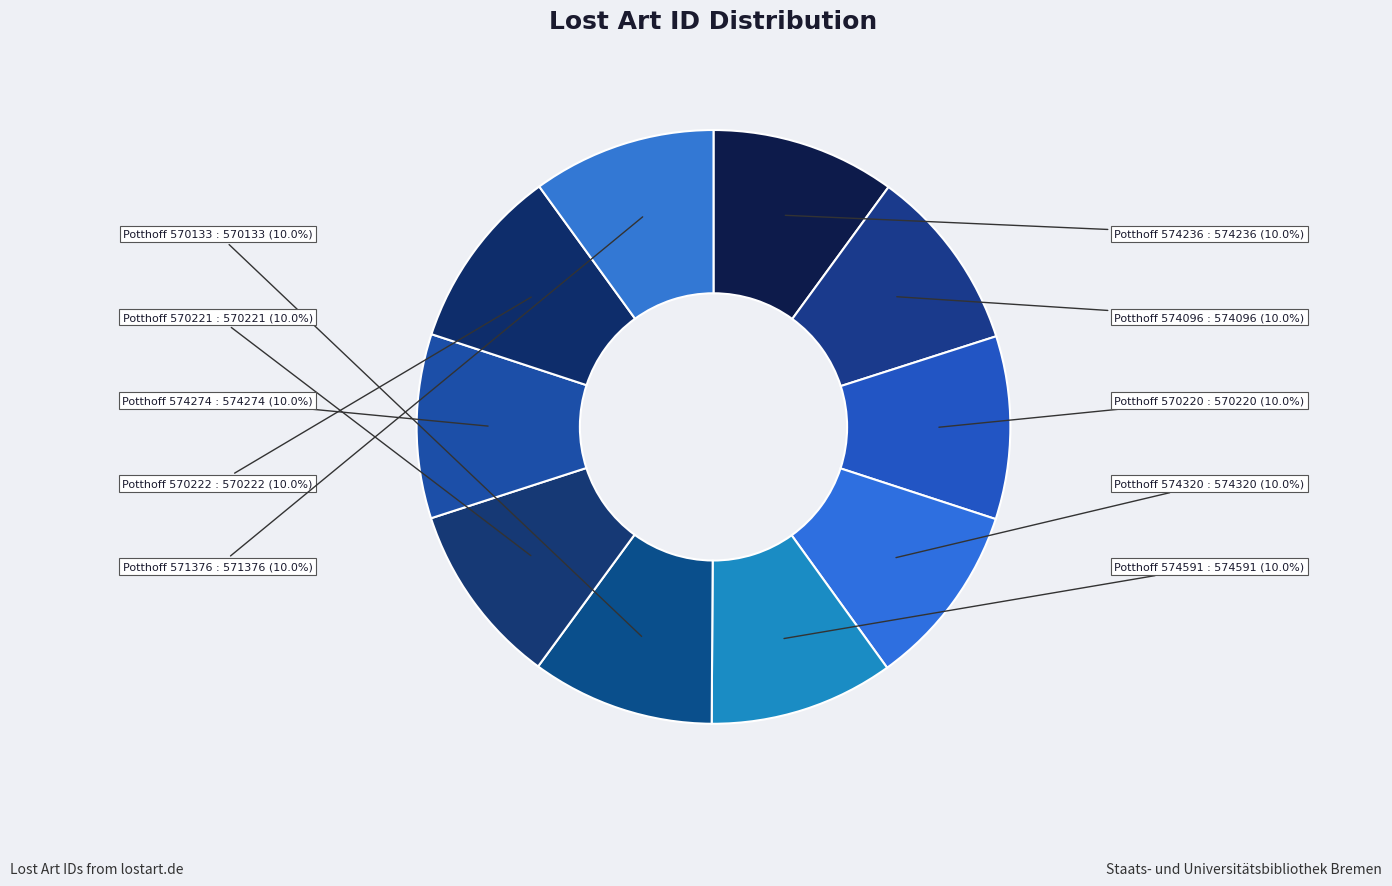

To the nearest percent, what is the average slice percentage?

10%